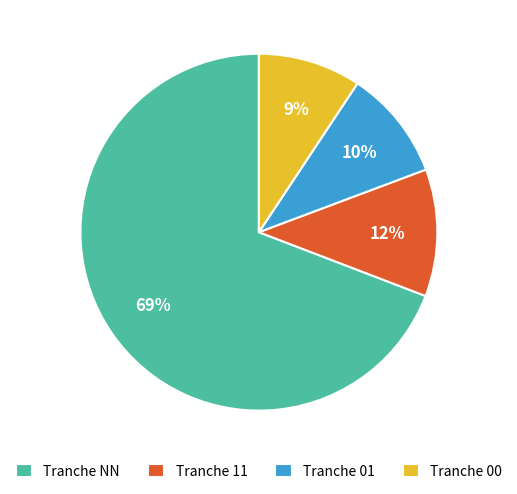

Which category has the biggest portion of the pie?

Tranche NN